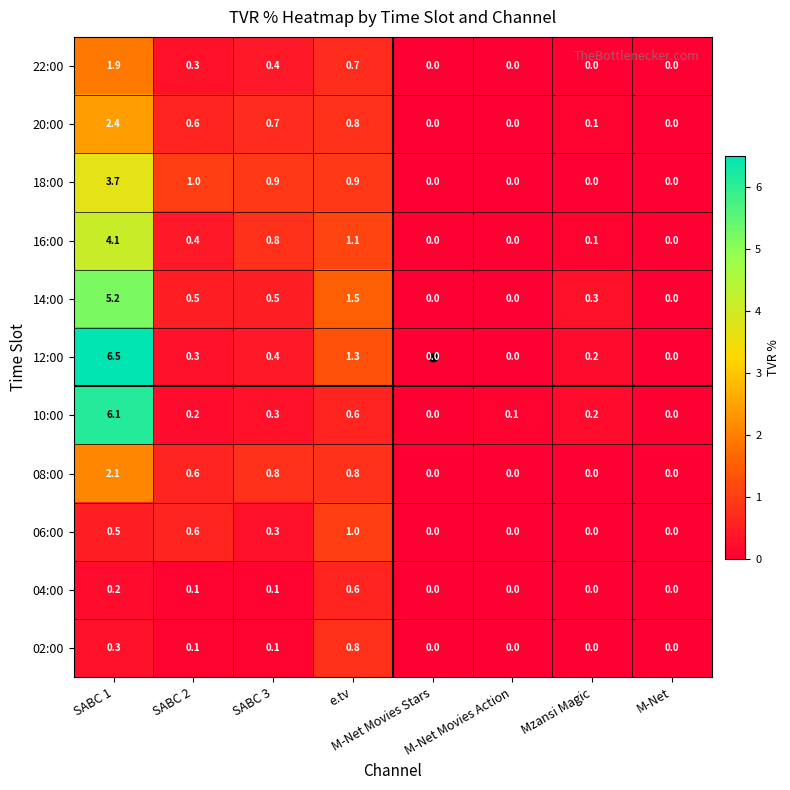

Which series has the largest range (max minus min)?

12:00